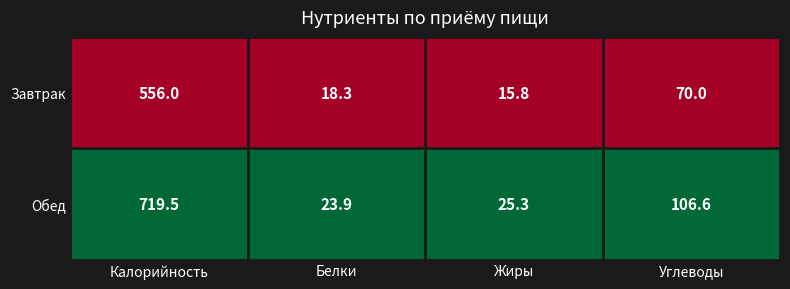

What is the difference between the Обед values at Углеводы and Жиры?

81.3